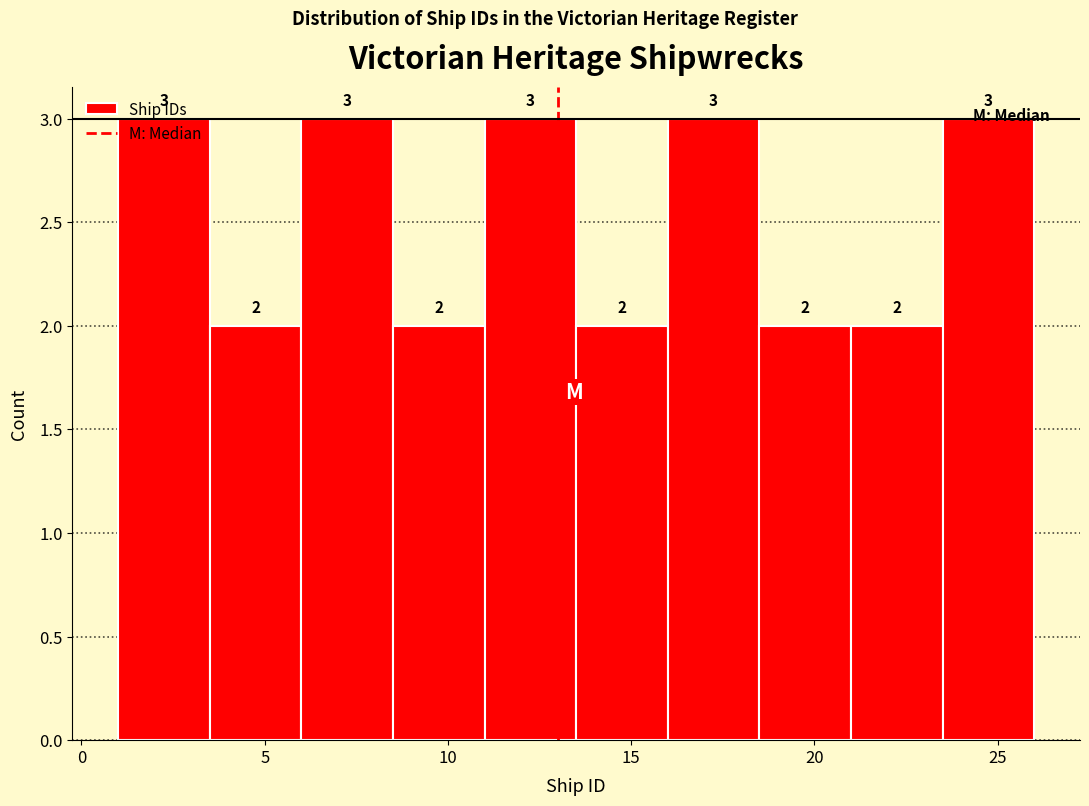

Reading left to right, transcribe this chart: for each bar, give the range it covers on the x-axis and its height.

1.0 to 3.5: 3
3.5 to 6.0: 2
6.0 to 8.5: 3
8.5 to 11.0: 2
11.0 to 13.5: 3
13.5 to 16.0: 2
16.0 to 18.5: 3
18.5 to 21.0: 2
21.0 to 23.5: 2
23.5 to 26.0: 3